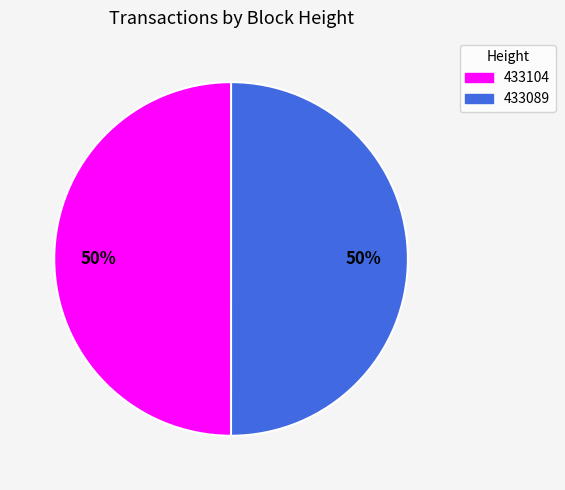

Count the number of slices in the pie.

2